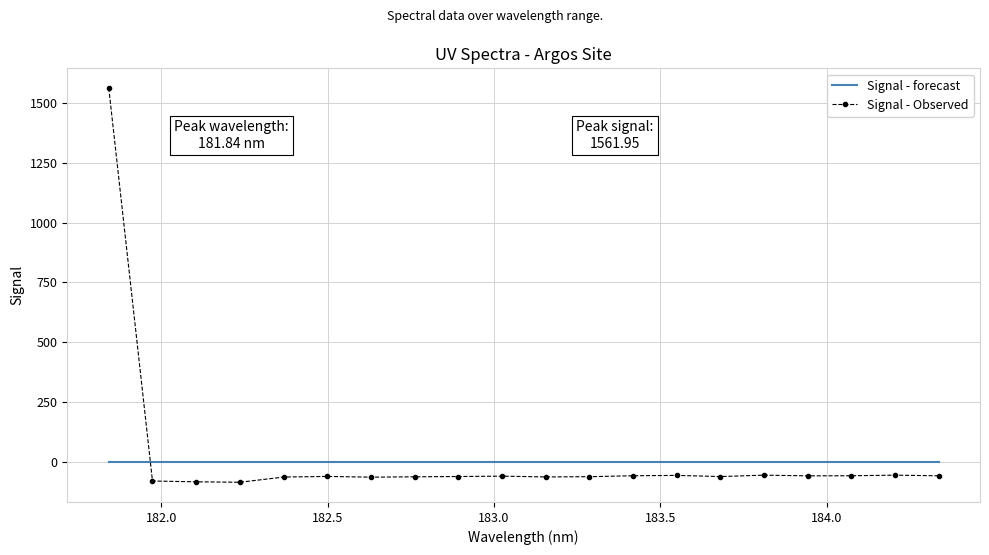

Which series has the largest range (max minus min)?

Signal - Observed